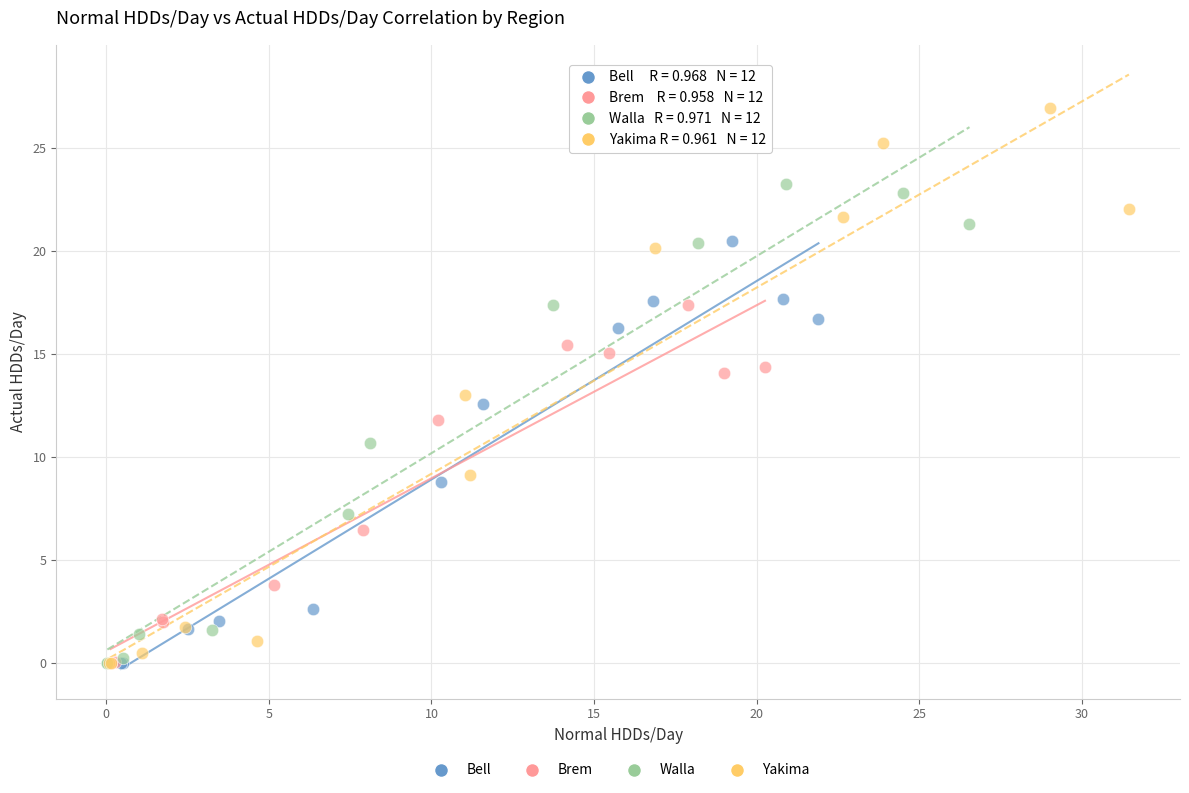

Which series reaches the maximum Y coordinate?

Yakima